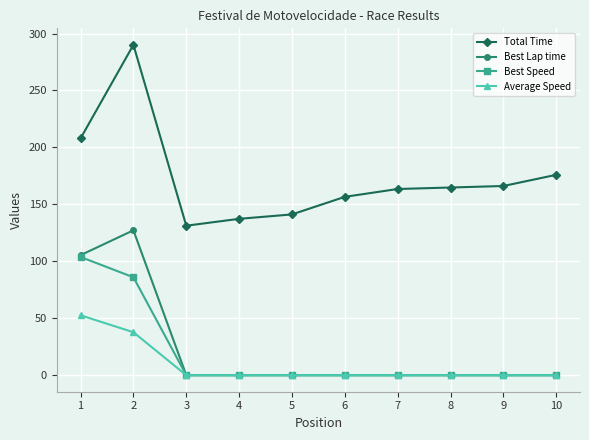

What is the average value of the Best Speed series?

19.0